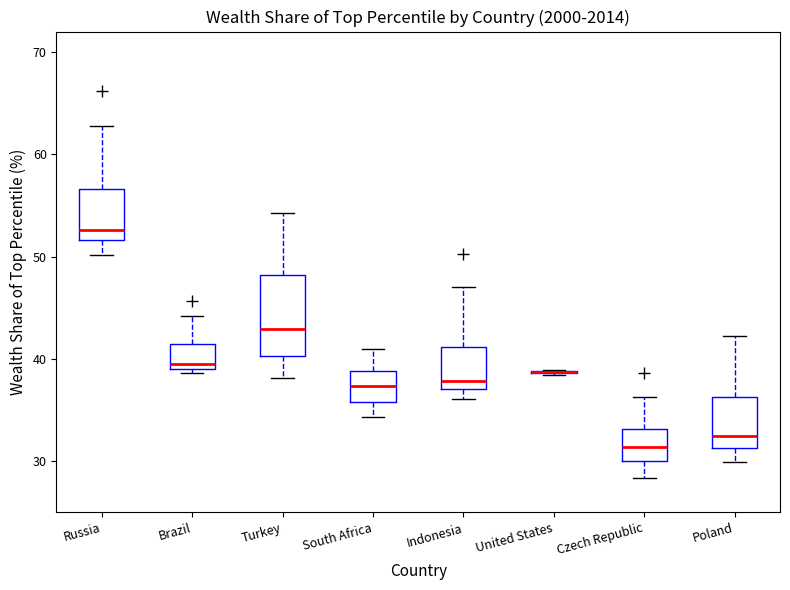

Reading left to right, transcribe this box plot: for each box, give where its median line is, the range the box spans, and where its two whiskers end, as read against the y-axis. The values are not printed on the chart, so give them approximately, as read against the axis.

Russia: median 53, box 52 to 57, whiskers 50 to 63
Brazil: median 40, box 39 to 42, whiskers 39 (just below the box's lower edge) to 44
Turkey: median 43, box 40 to 48, whiskers 38 to 54
South Africa: median 37, box 36 to 39, whiskers 34 to 41
Indonesia: median 38, box 37 to 41, whiskers 36 to 47
United States: box collapsed to a line at 39, whiskers 38 to 39
Czech Republic: median 31, box 30 to 33, whiskers 28 to 36
Poland: median 33, box 31 to 36, whiskers 30 to 42